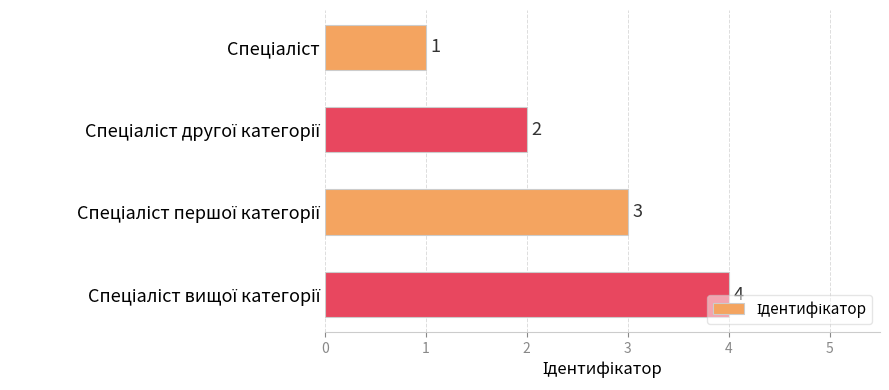

What is the value of the 4th bar from the top?

4